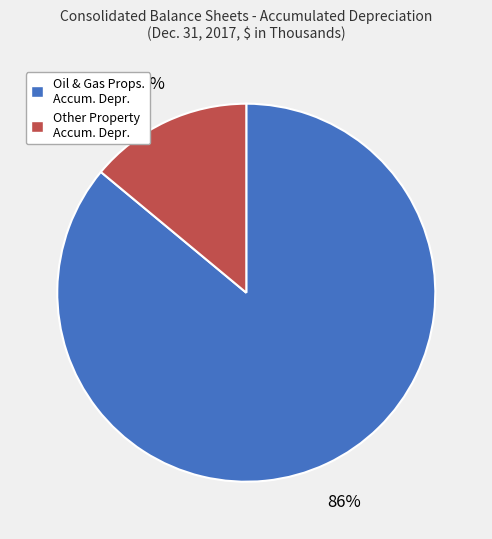

Between Oil & Gas Props. Accum. Depr. and Other Property Accum. Depr., which is larger?

Oil & Gas Props. Accum. Depr.